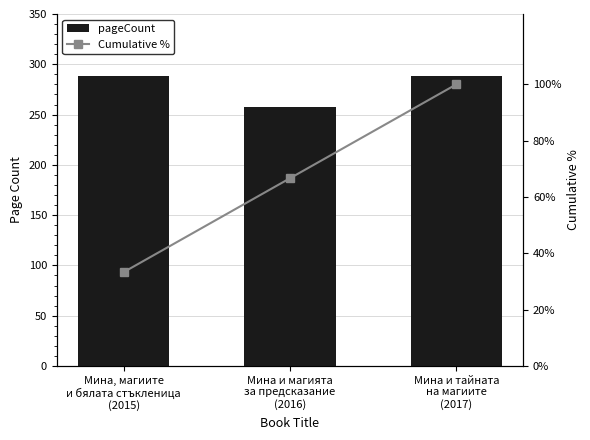

Reading left to right, what are all the values shown in this chart?

pageCount: 288.0	258.0	288.0
Cumulative %: 33.3	66.7	100.0